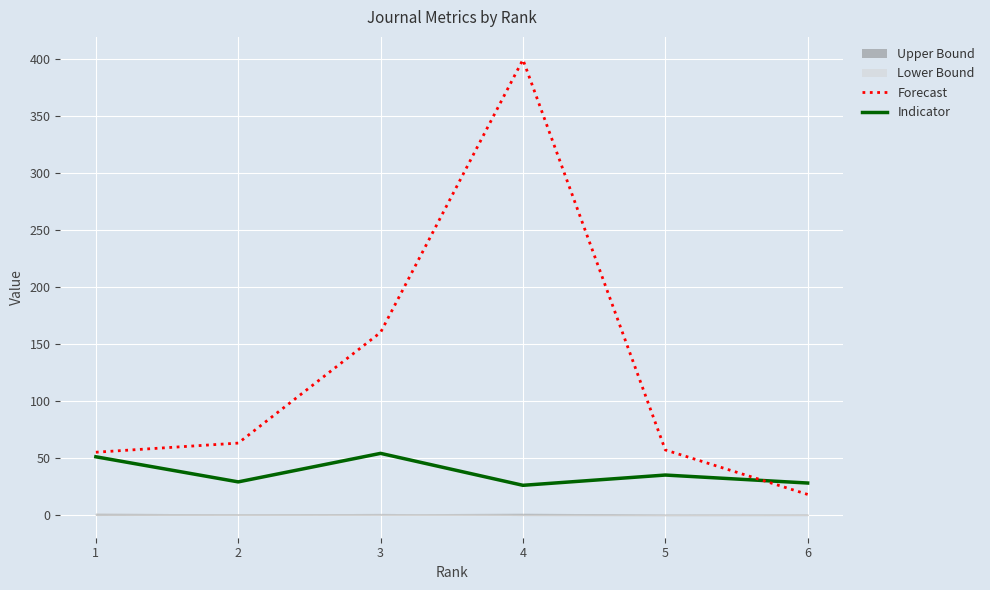

What is the value of the Total Docs. 2004 (Forecast) point at the 6th from the left?

18